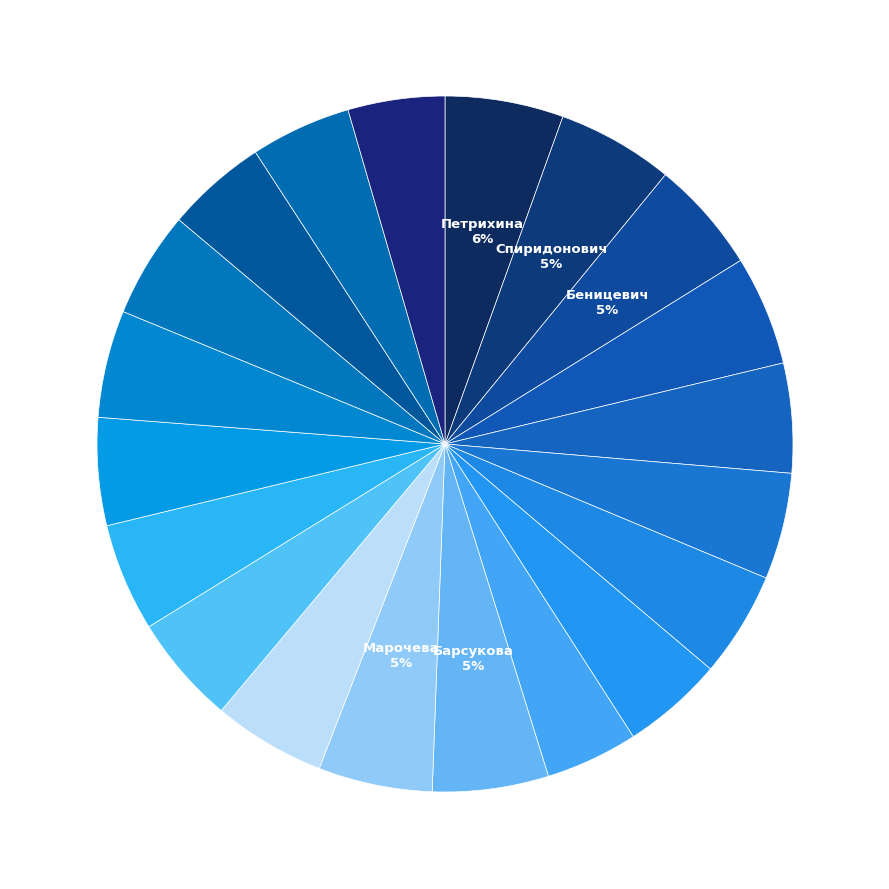

Count the number of slices in the pie.

20